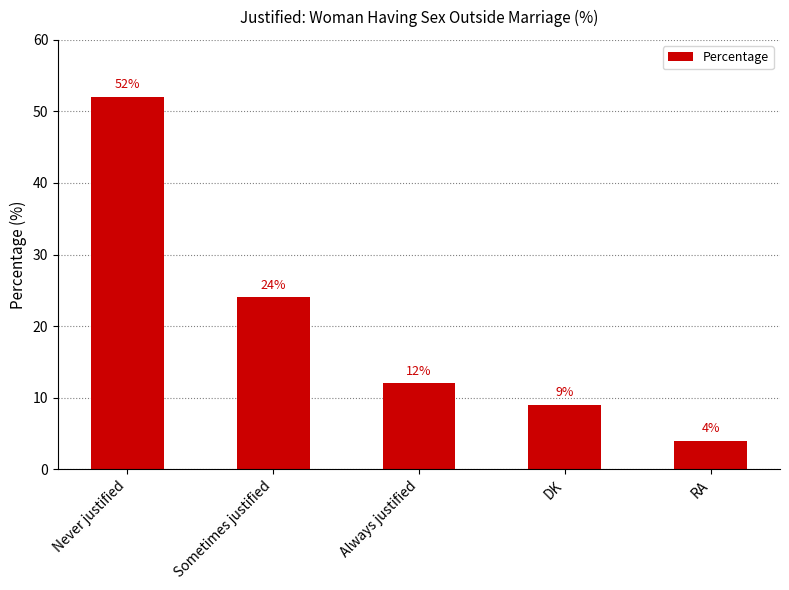

What is the difference between the maximum and minimum values?

48